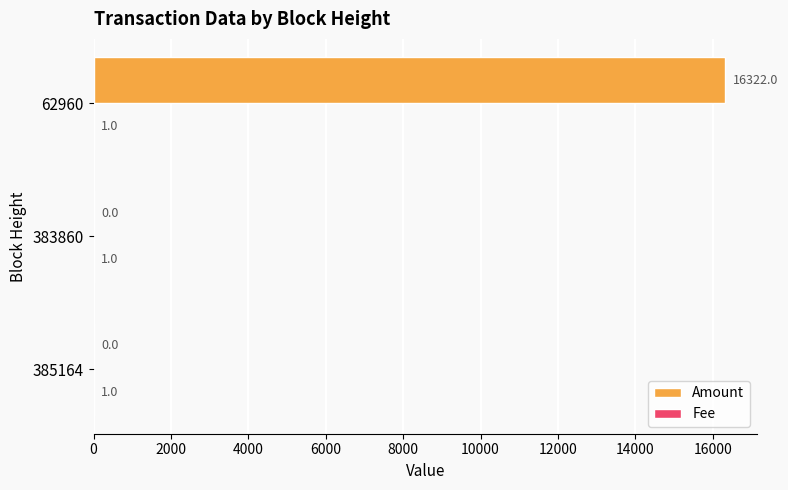

Is it true that Amount equals 16322 at 62960?

True